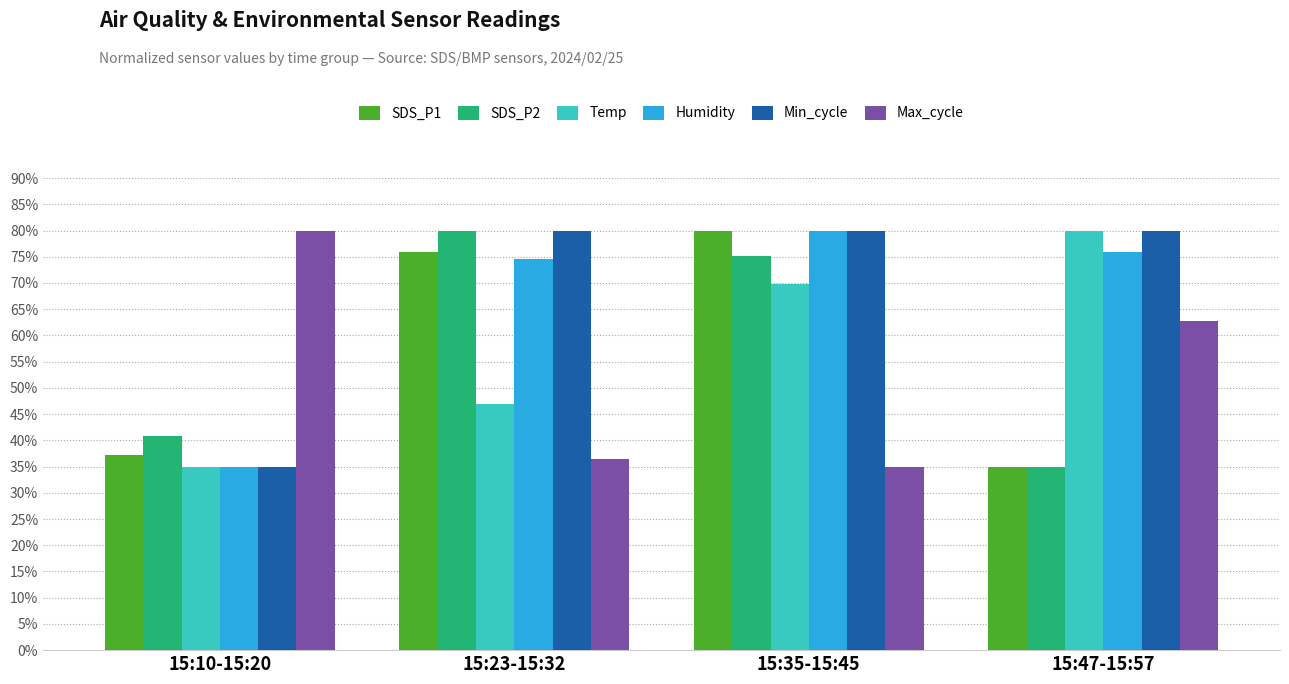

Reading left to right, extract all data points from this chart.

SDS_P1: 37.3	75.9	80.0	35.0
SDS_P2: 40.9	80.0	75.1	35.0
Temp: 35.0	46.8	69.7	80.0
Humidity: 35.0	74.5	80.0	75.9
Min_cycle: 35.0	80.0	80.0	80.0
Max_cycle: 80.0	36.5	35.0	62.8